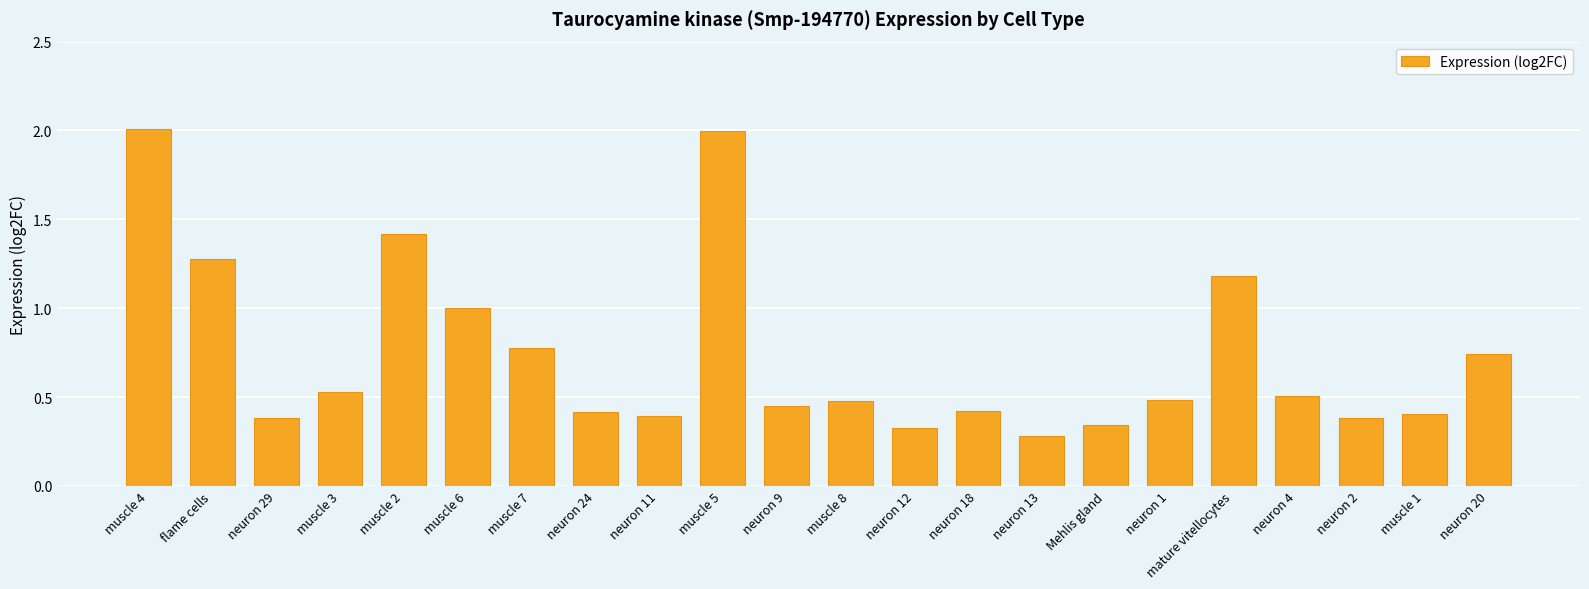

Which label corresponds to the smallest value in the chart?

neuron 13